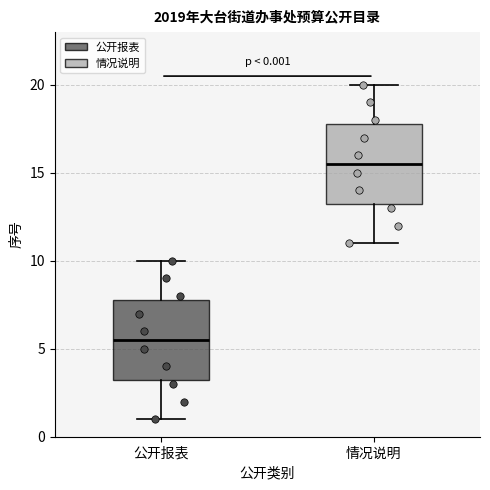

Which box has the lowest median line?

公开报表